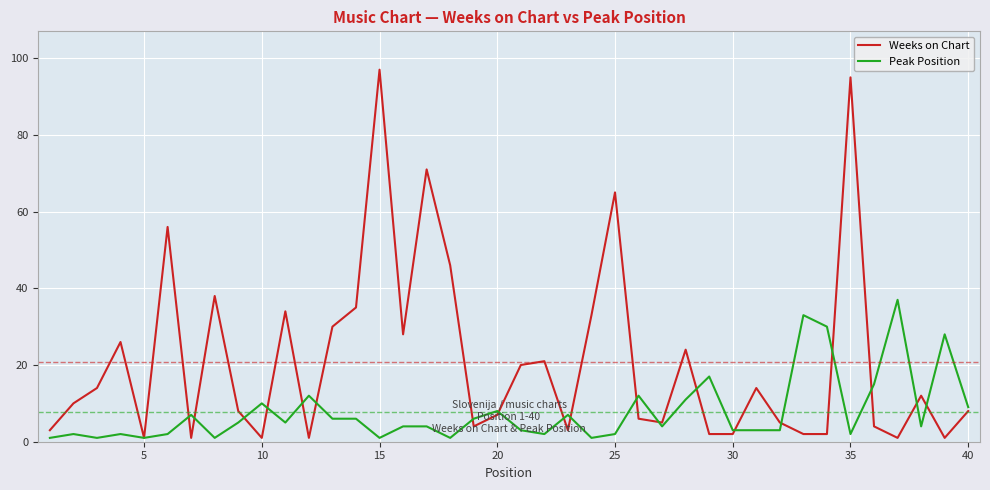

After their last crossing, which series has the higher values: Peak Position or Weeks on Chart?

Peak Position